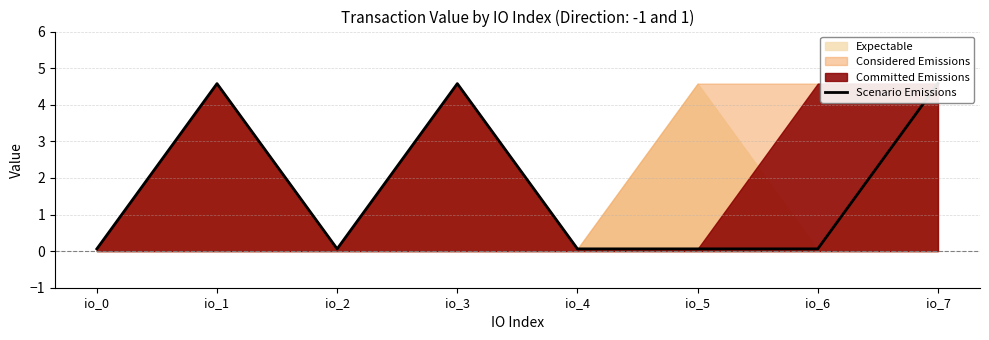

The value at io_5 is 0.1. True or false?

False